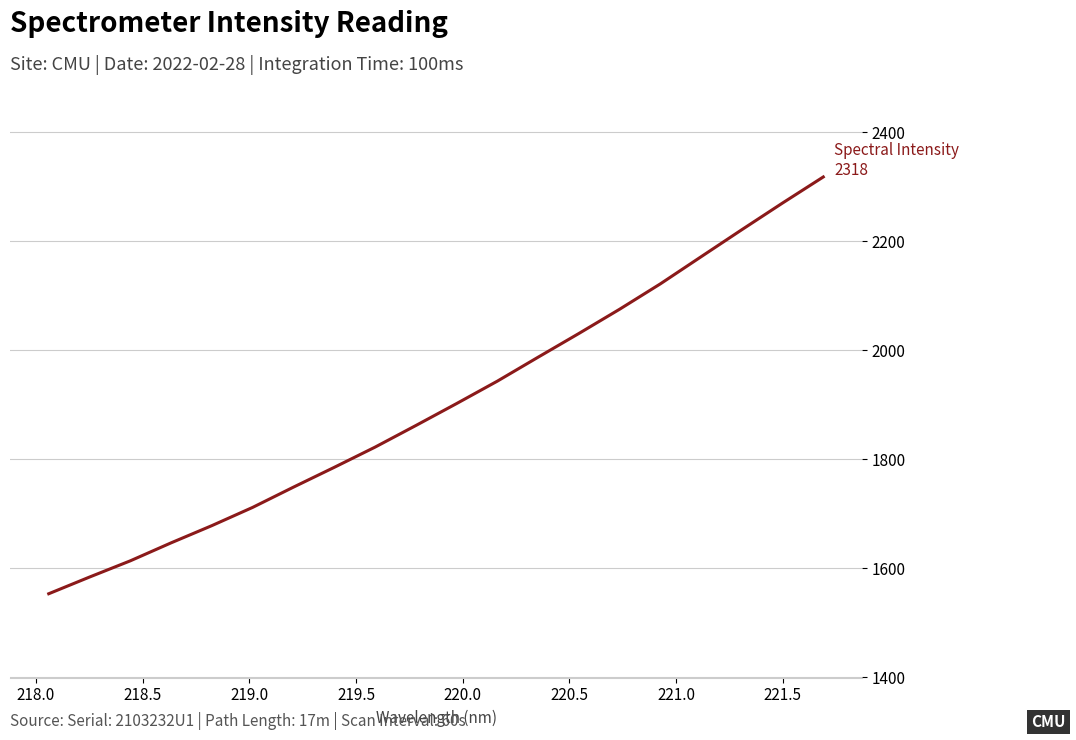

What is the smallest value displayed?

1553.5